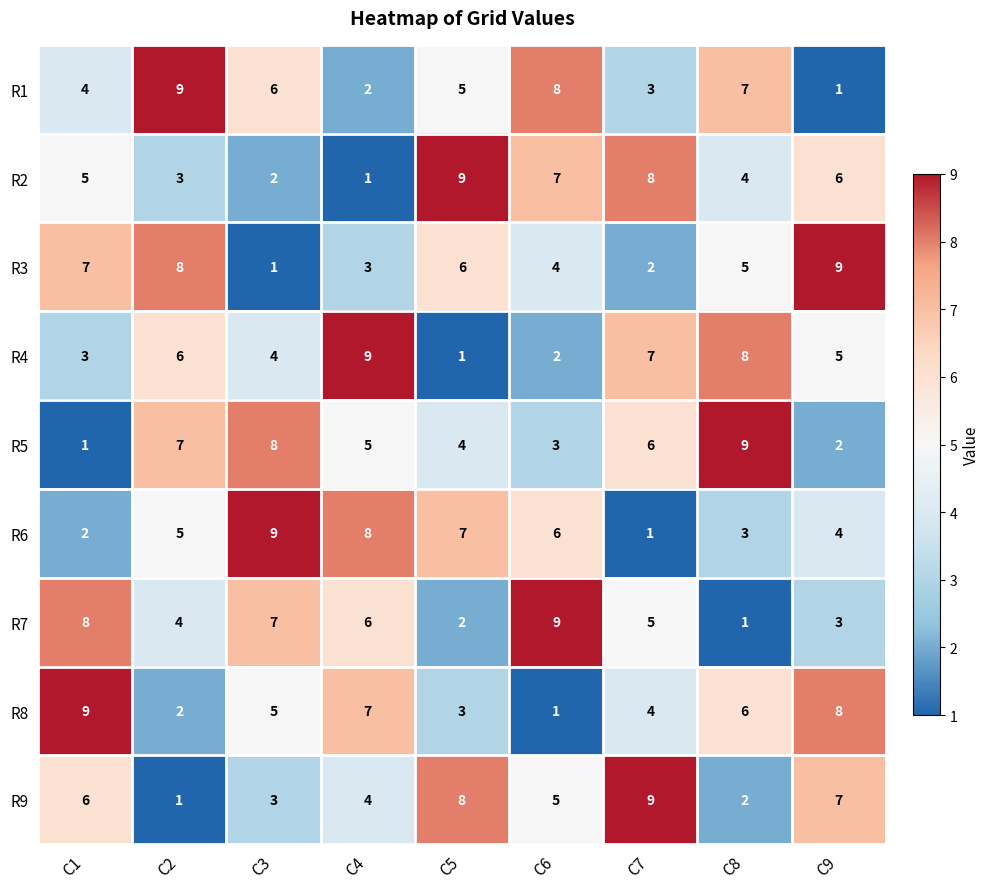

How many categories are shown in the chart?

9